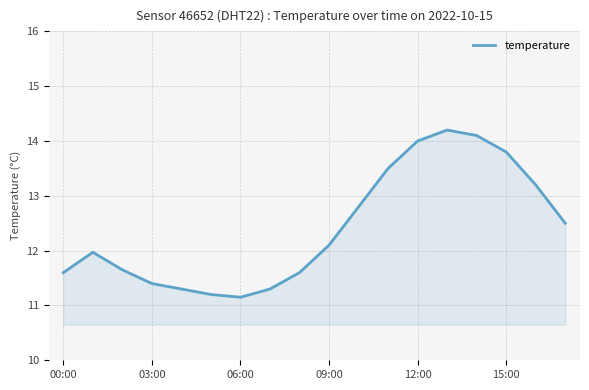

What is the greatest value displayed?

14.2